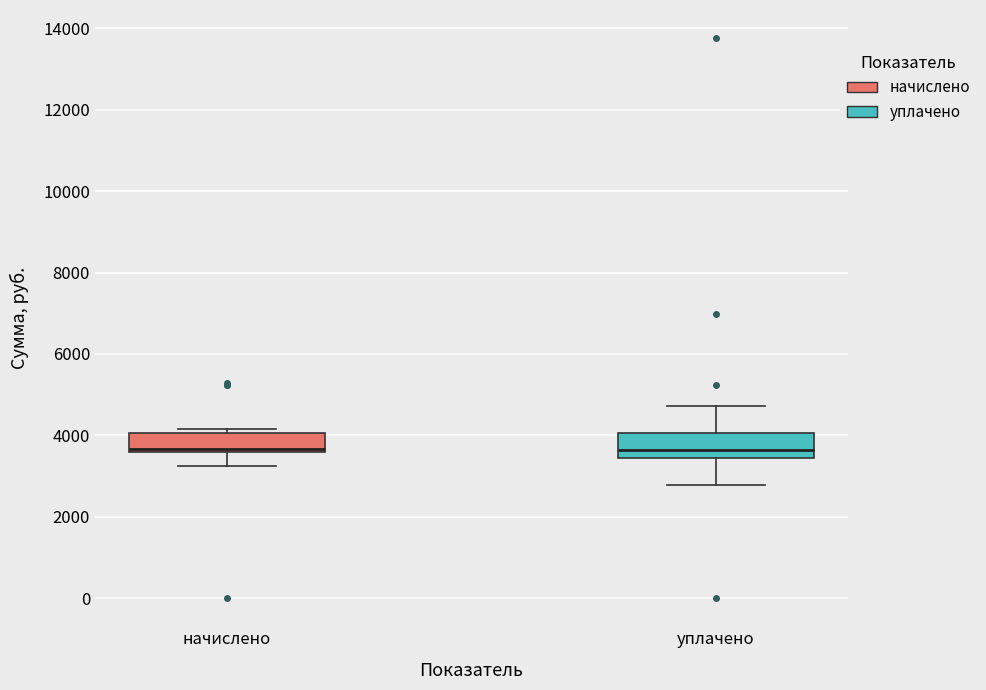

Reading left to right, transcribe this box plot: for each box, give where its median line is, the range the box spans, and where its two whiskers end, as read against the y-axis. The values are not printed on the chart, so give them approximately, as read against the axis.

начислено: median 3600 (just above the box's lower edge), box 3600 to 4000, whiskers 3200 to 4200
уплачено: median 3600, box 3400 to 4000, whiskers 2800 to 4800